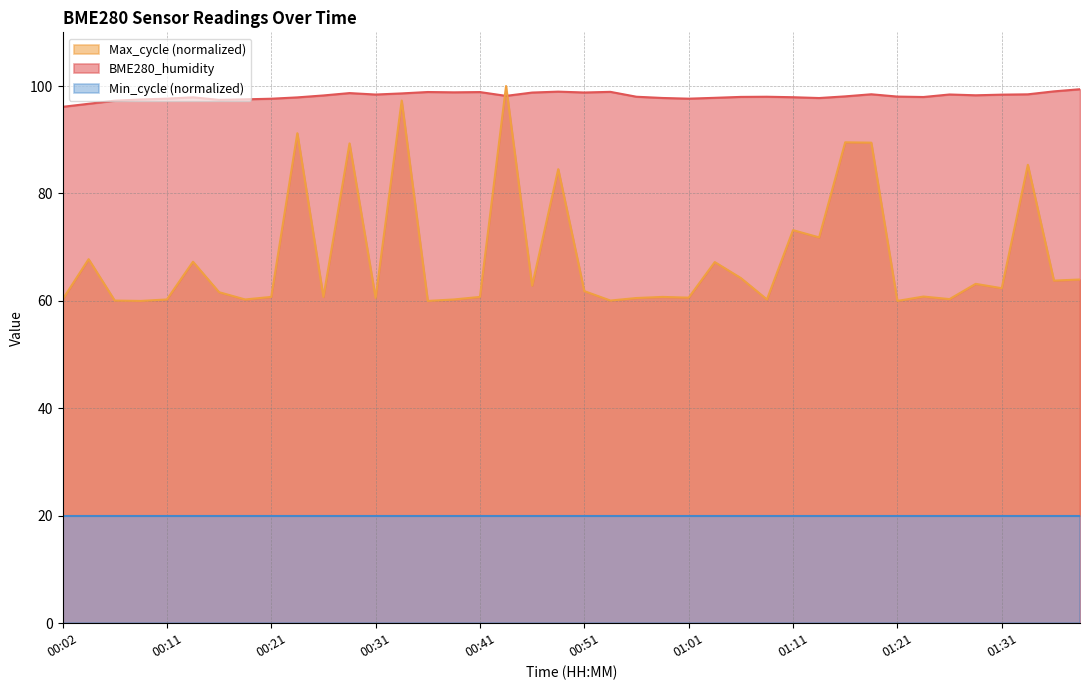

What value does the BME280_humidity series have at 00:41?

98.9